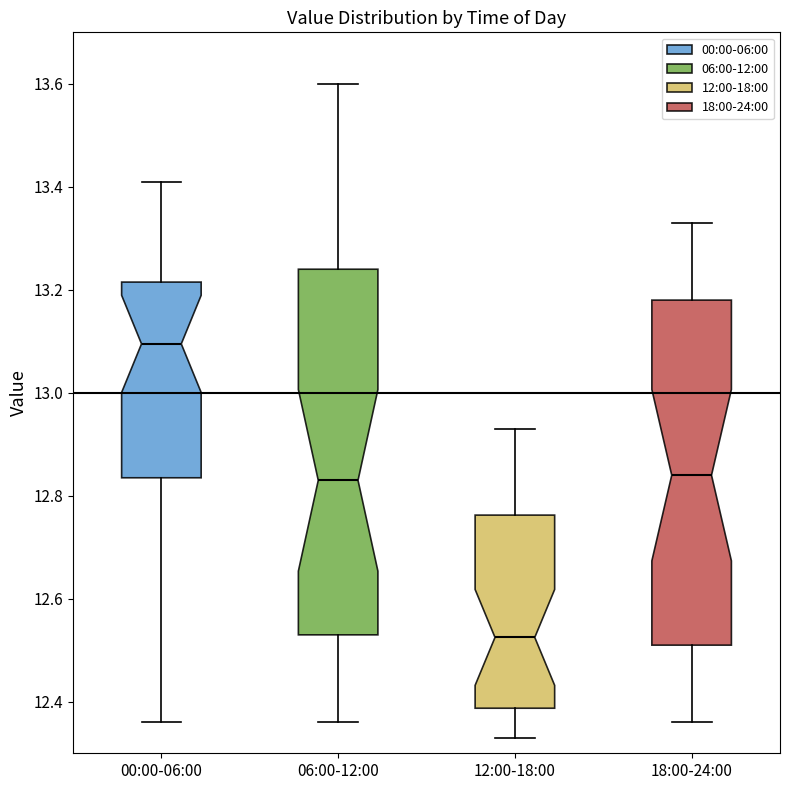

Where is the lower edge of the box for 06:00-12:00 on the y-axis? The values are not printed on the chart, so give them approximately, as read against the axis.

12.54